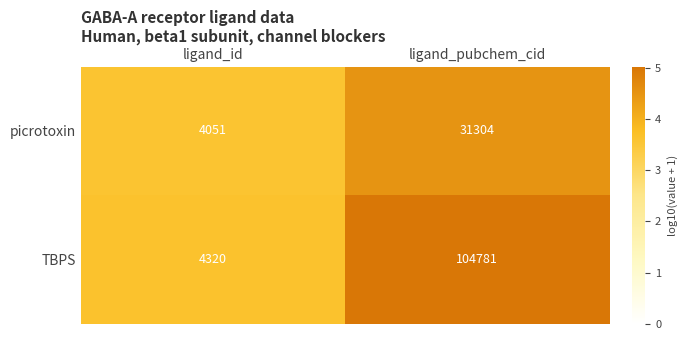

The value of picrotoxin at ligand_pubchem_cid is 31304. True or false?

True